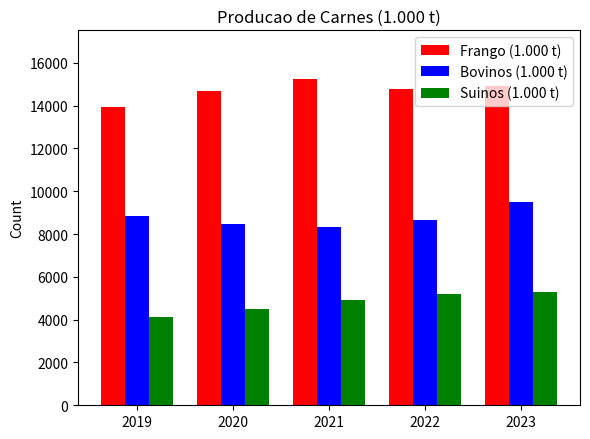

True or false: Bovinos (1.000 t) has a value of 15157.4 at 2023.

False